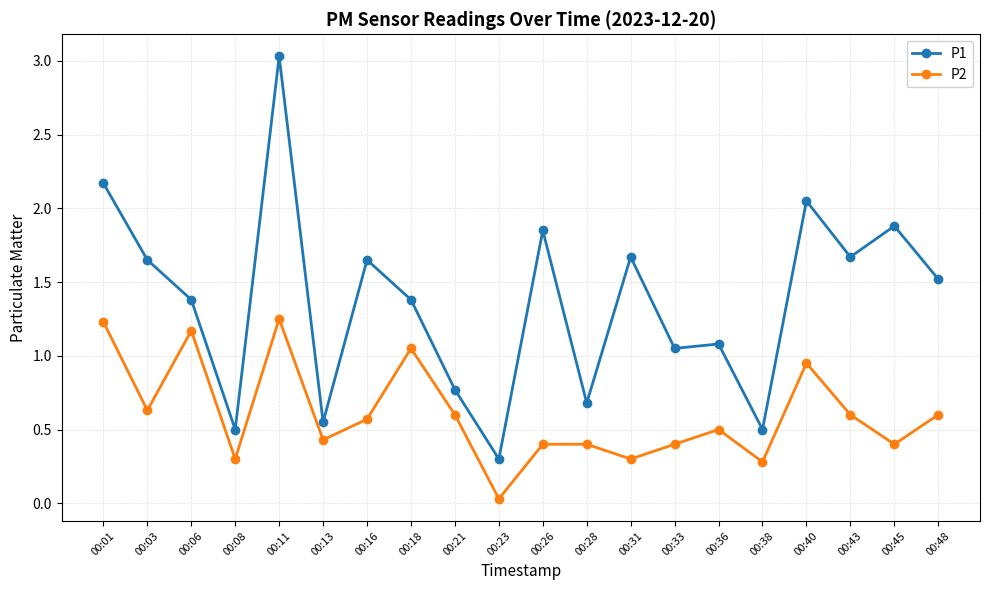

Which series has the largest range (max minus min)?

P1